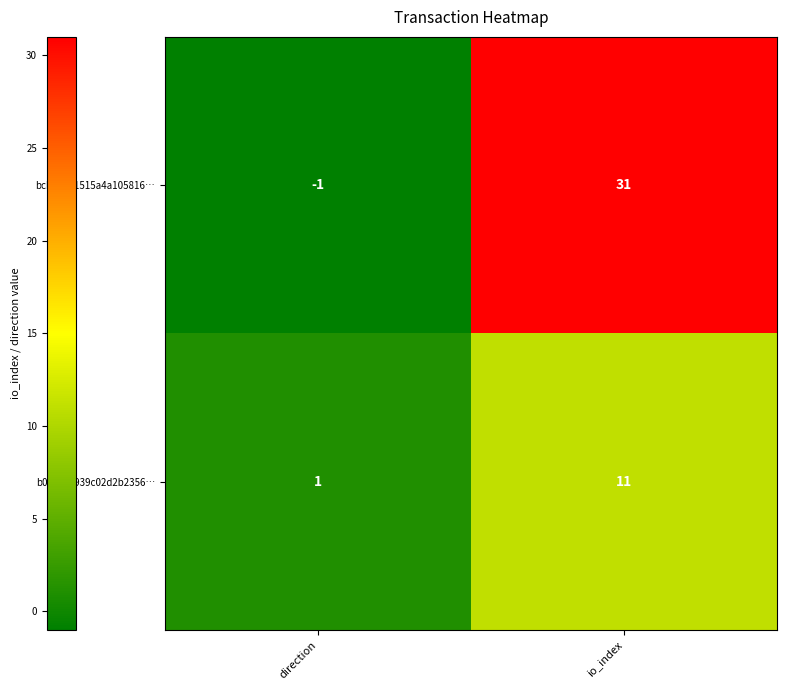

Reading left to right, what are all the values shown in this chart?

bcba1351515a4a105816…: direction=-1	io_index=31
b0ec173939c02d2b2356…: direction=1	io_index=11